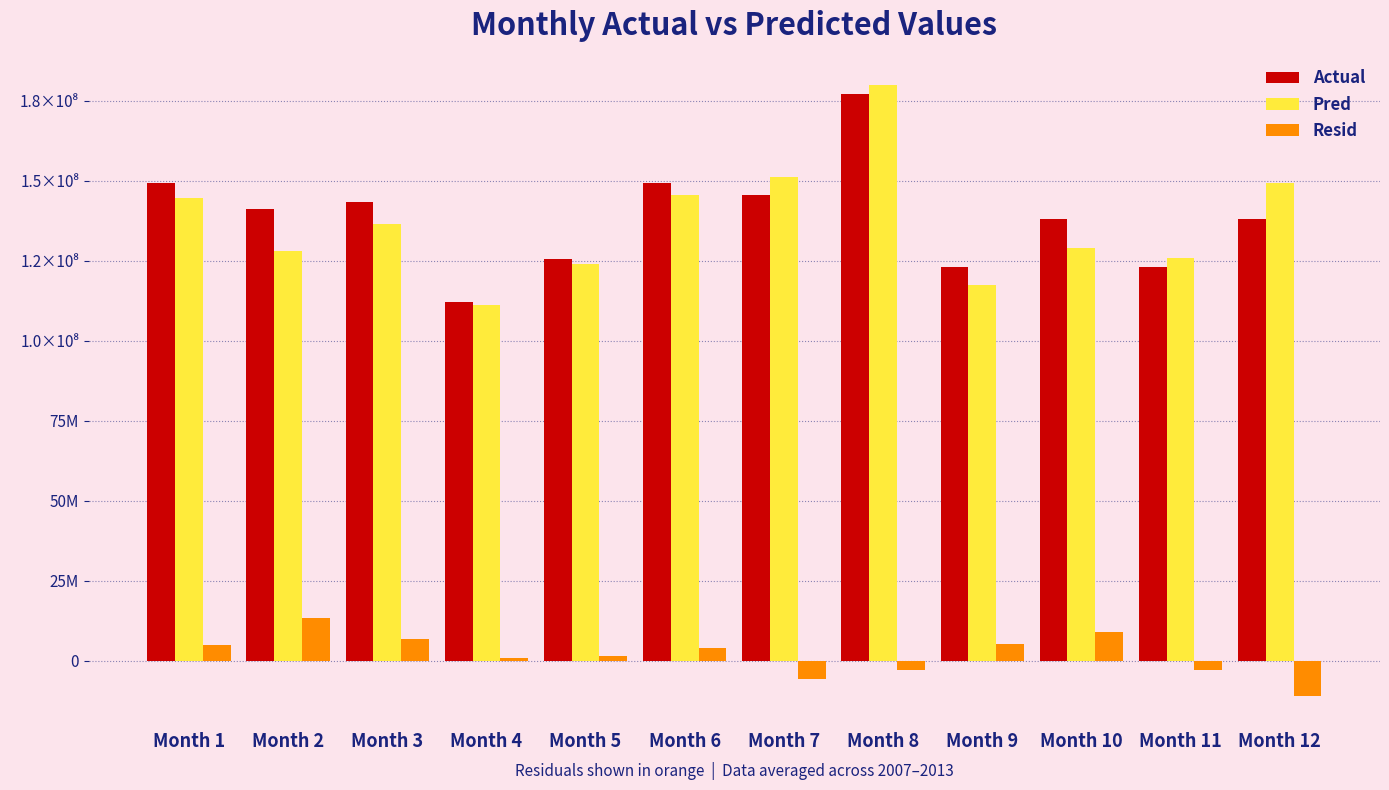

What are all the series names shown in the legend?

Actual, Pred, Resid